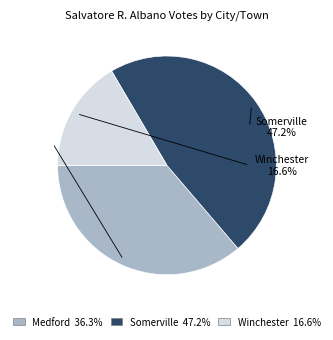

The Medford slice represents 36% of the pie. True or false?

True